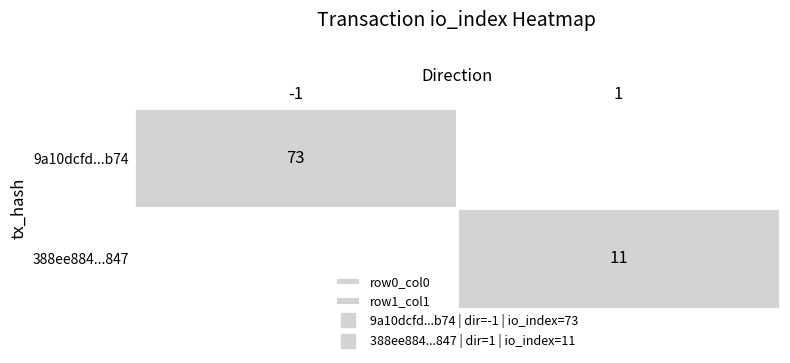

Reading left to right, what are all the values shown in this chart?

9a10dcfd415a67a53d928078f63b8ec2a7f4b74: -1	73
388ee8840a1ba1603398e0b13bd21f8b9525847: 1	11